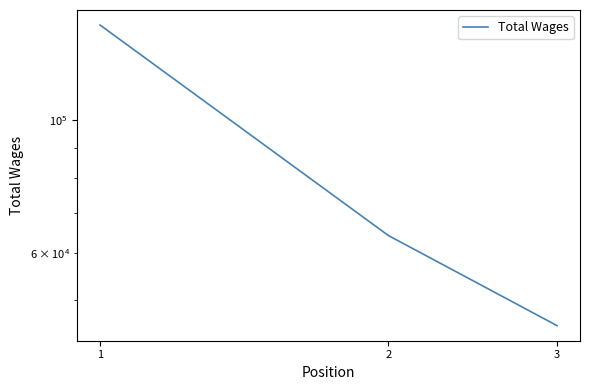

What is the change in value from 1 to 3?

-98710